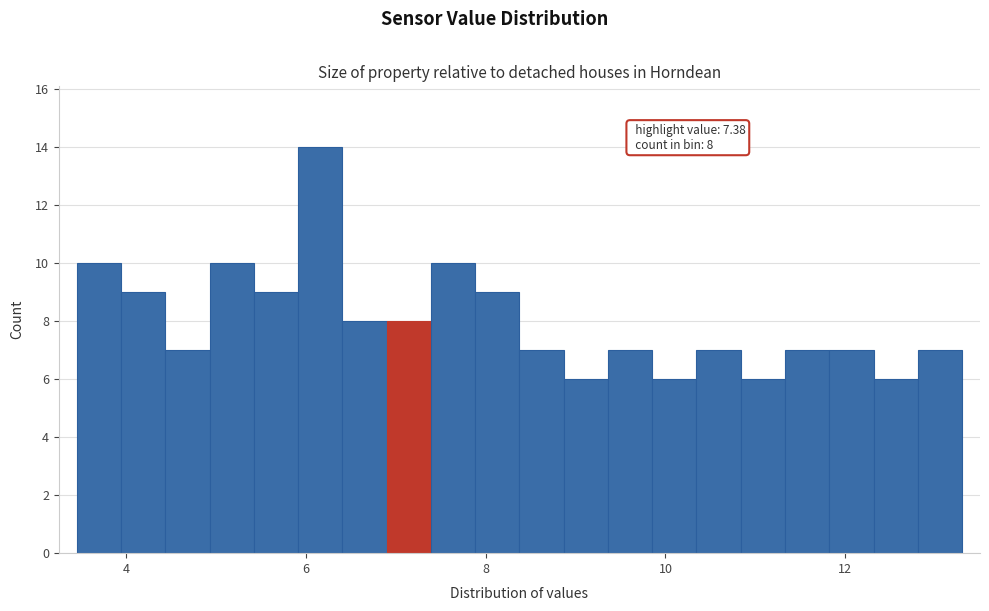

Around what value on the x-axis is the tallest bar? Give the approximate position of its centre, as read against the axis.

6.2